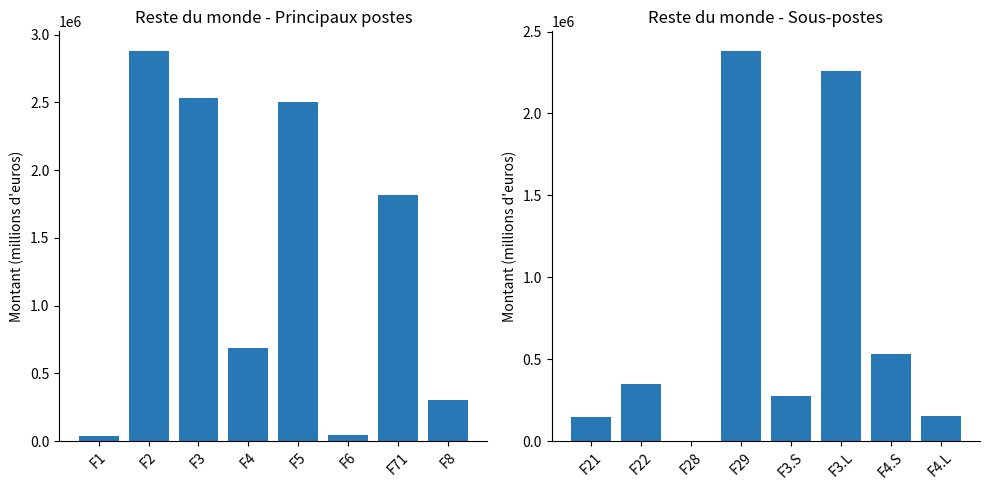

At how many categories does at least one series exceed 1545852?

6